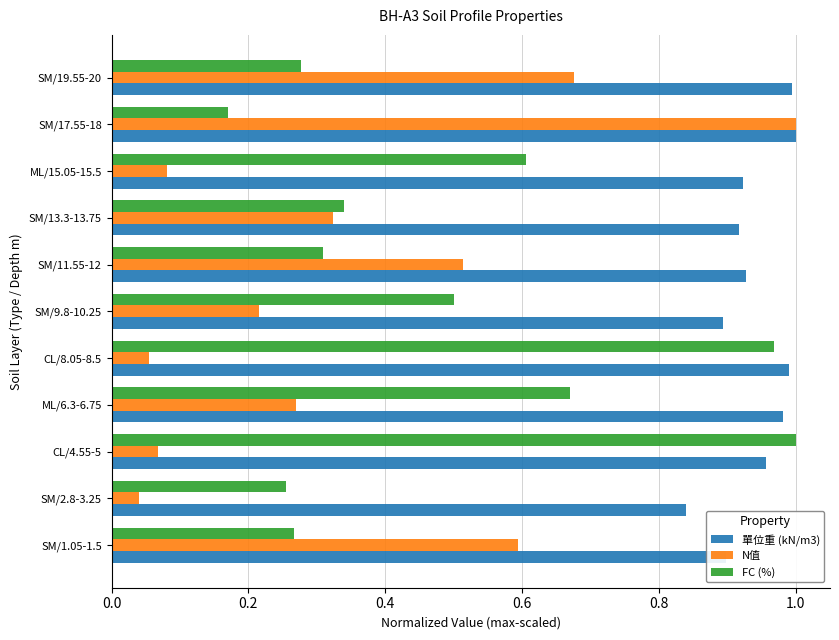

Is it true that 單位重 (kN/m3) equals 0.4 at CL/4.55-5?

False